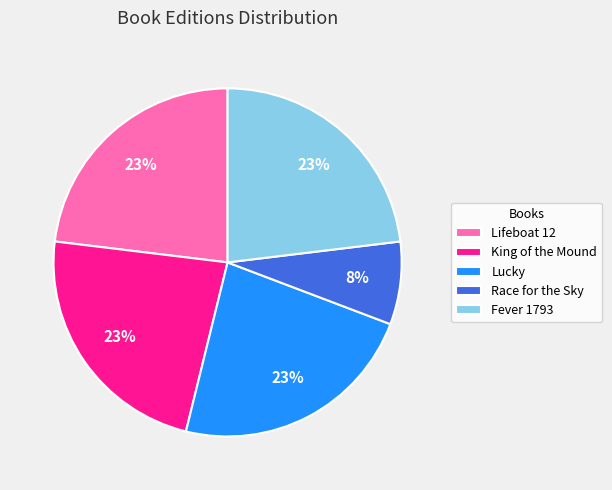

To the nearest percent, what portion does Fever 1793 represent?

23%